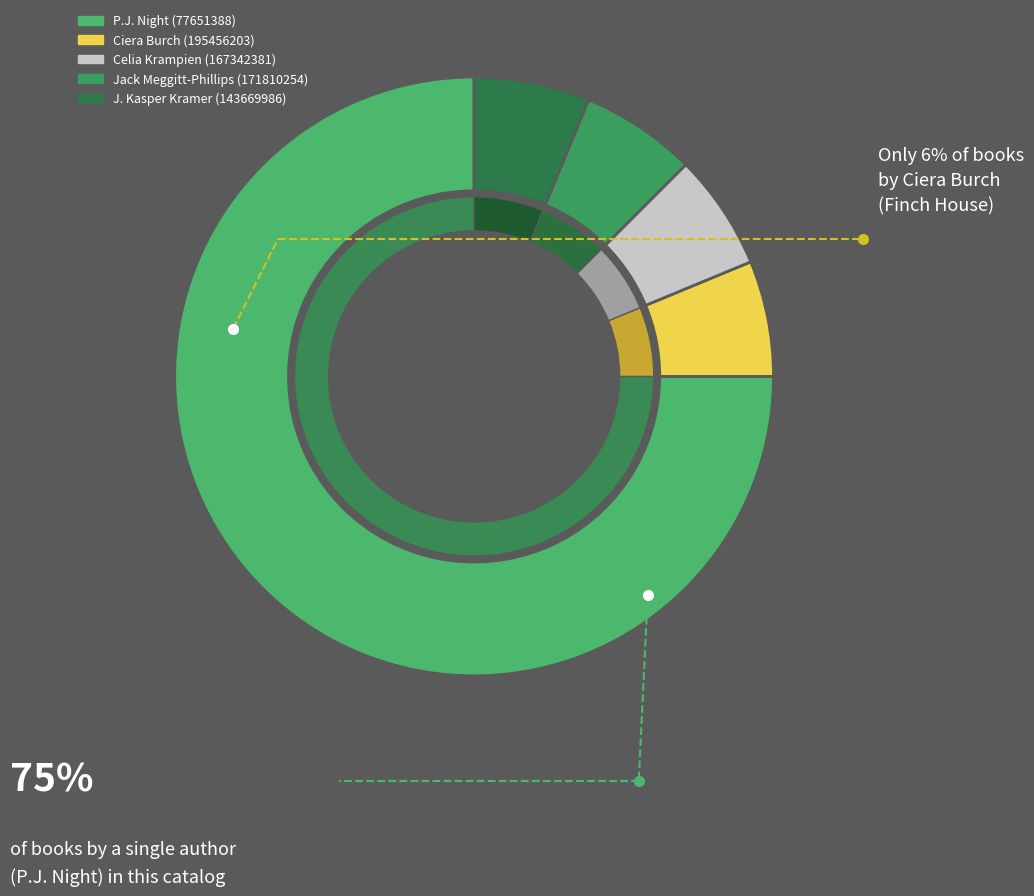

Which slice is the largest?

P.J. Night (77651388)